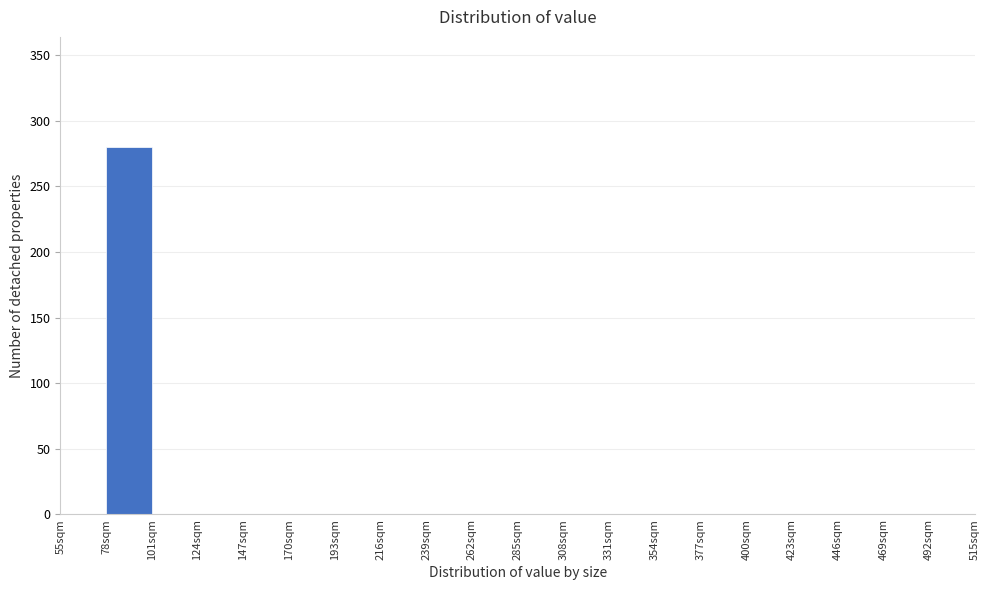

What is the height of the bar covering 78 to 101 on the x-axis? Neither the bar edges nor the heights are printed on the chart, so give them approximately, as read against the axes.

280